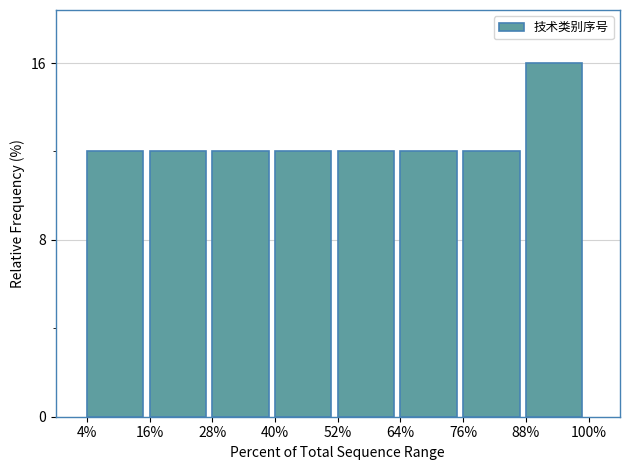

Reading left to right, extract all data points from this chart.

4%=12	16%=12	28%=12	40%=12	52%=12	64%=12	76%=12	88%=16